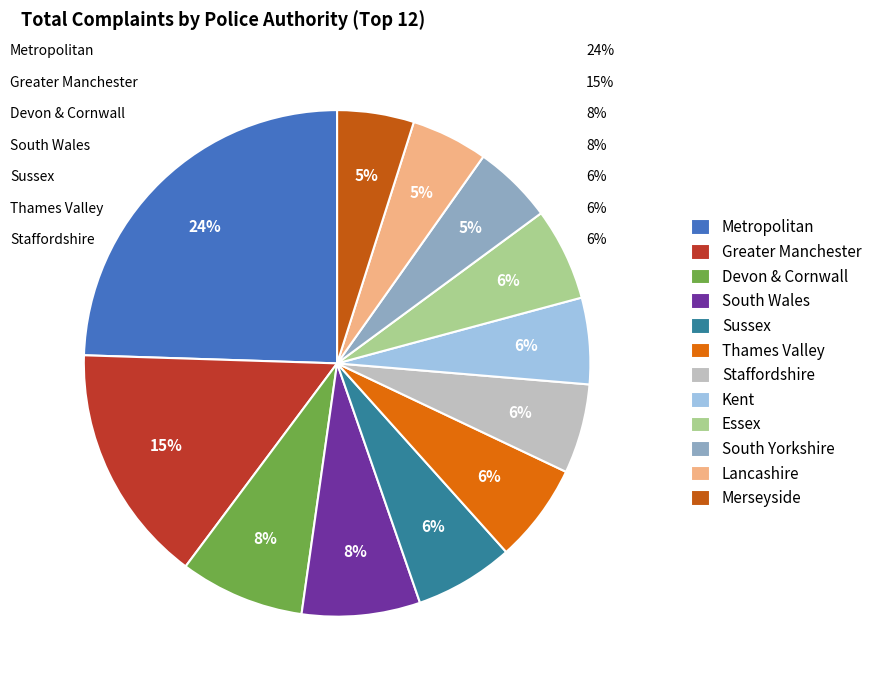

Which category has the smallest portion of the pie?

Lancashire